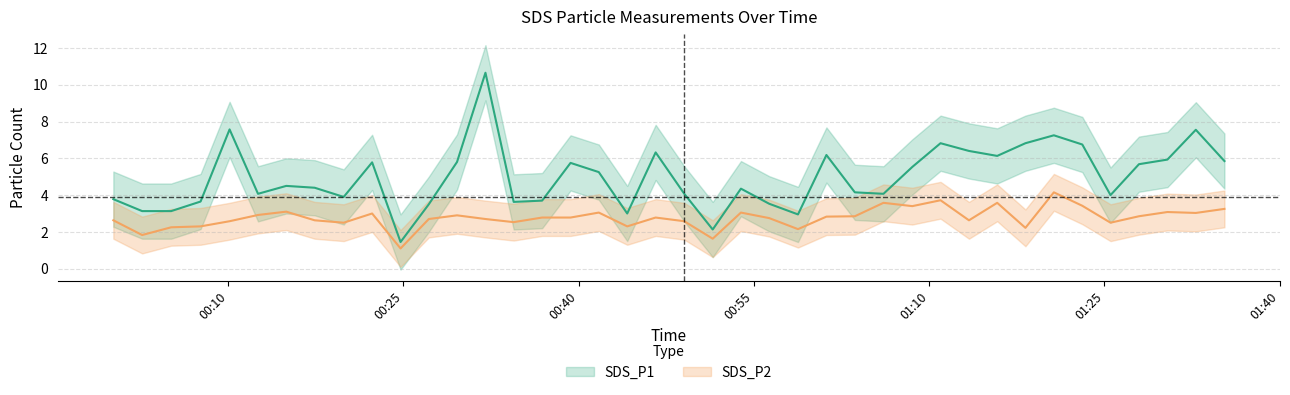

Is it true that SDS_P2 equals 1.0 at 2024/02/13 01:13:24?

False